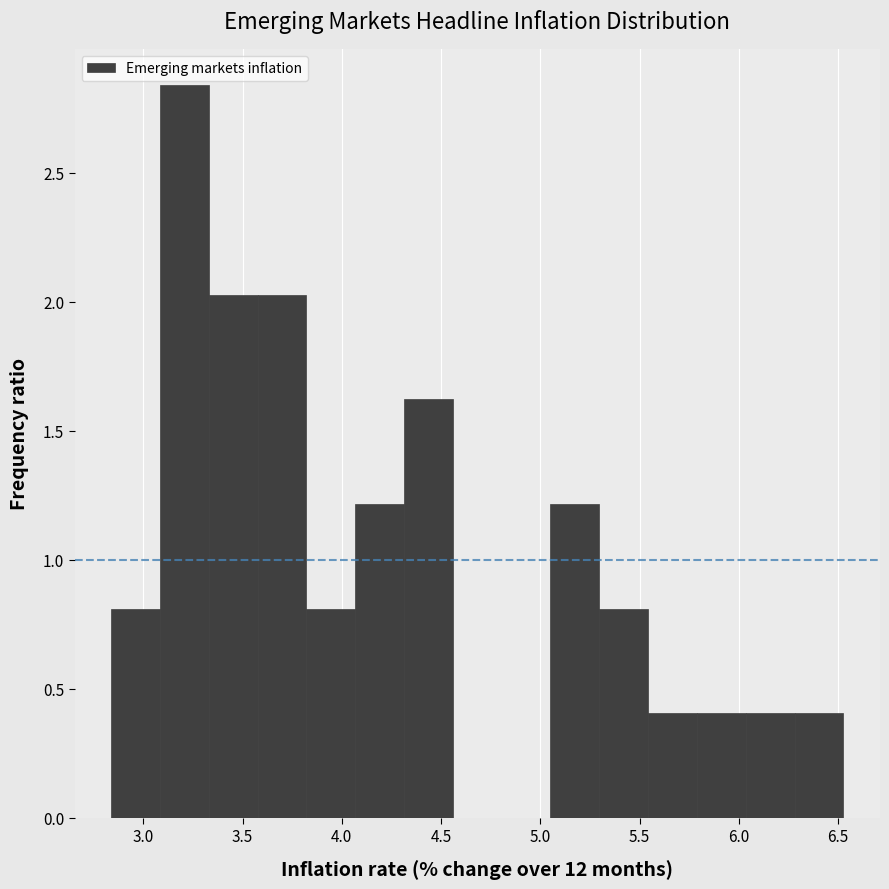

Reading left to right, list every bar in this chart as the range it spans on the x-axis followed by its height. Neither the bar edges nor the heights are printed on the chart, so give them approximately, as read against the axes.

2.85 to 3.10: 0.80
3.10 to 3.35: 2.85
3.35 to 3.60: 2.05
3.60 to 3.80: 2.05
3.80 to 4.05: 0.80
4.05 to 4.30: 1.20
4.30 to 4.55: 1.60
4.55 to 4.80: 0
4.80 to 5.05: 0
5.05 to 5.30: 1.20
5.30 to 5.55: 0.80
5.55 to 5.80: 0.40
5.80 to 6.05: 0.40
6.05 to 6.30: 0.40
6.30 to 6.55: 0.40